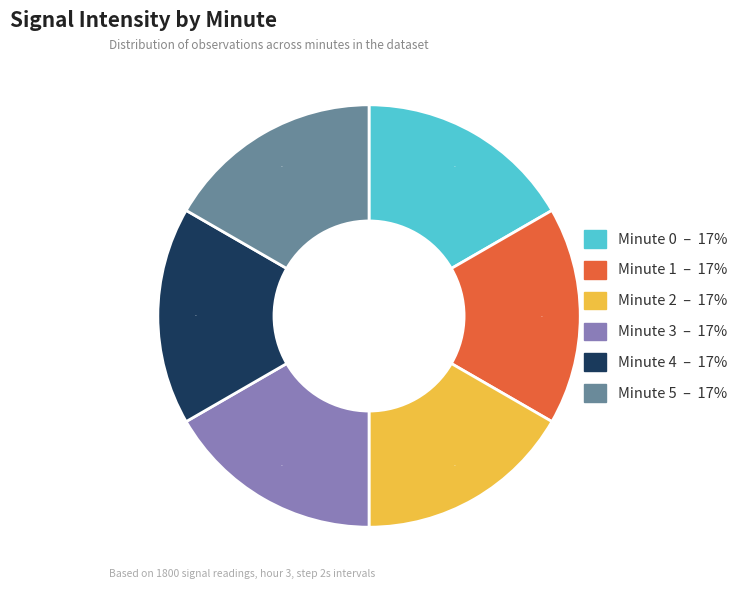

Is there any slice that represents more than half of the pie?

No